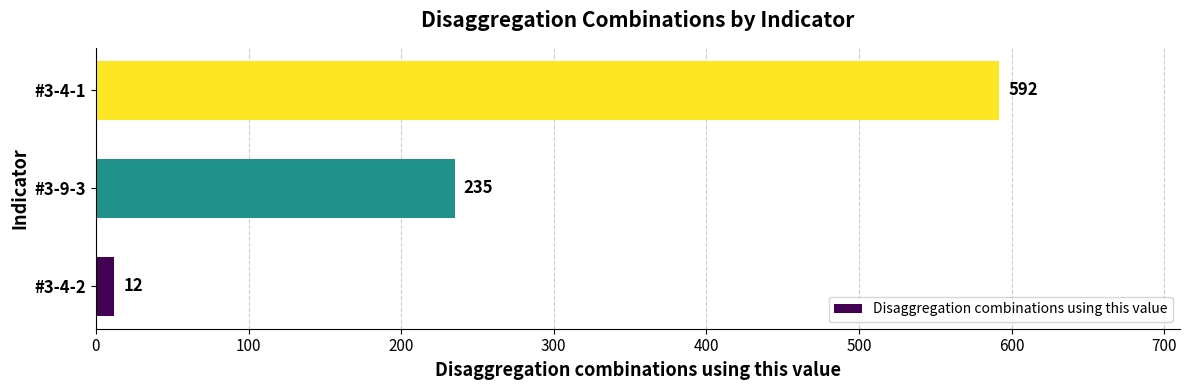

Which label corresponds to the largest value in the chart?

#3-4-1